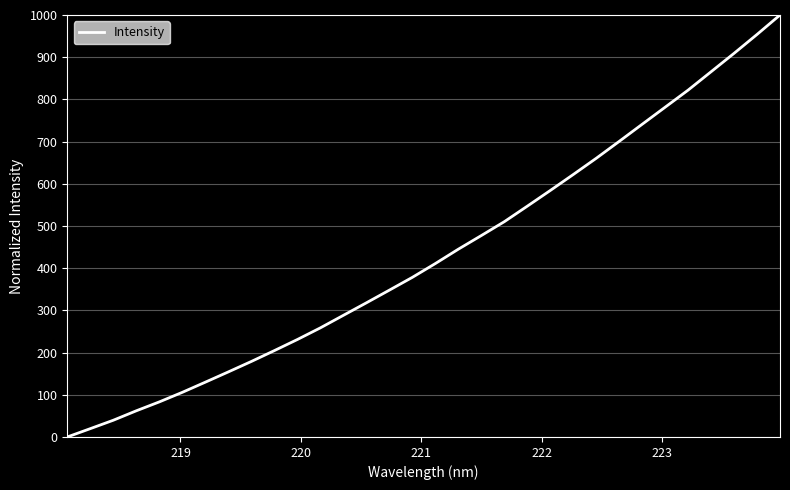

What is the maximum value shown in the chart?

1000.0